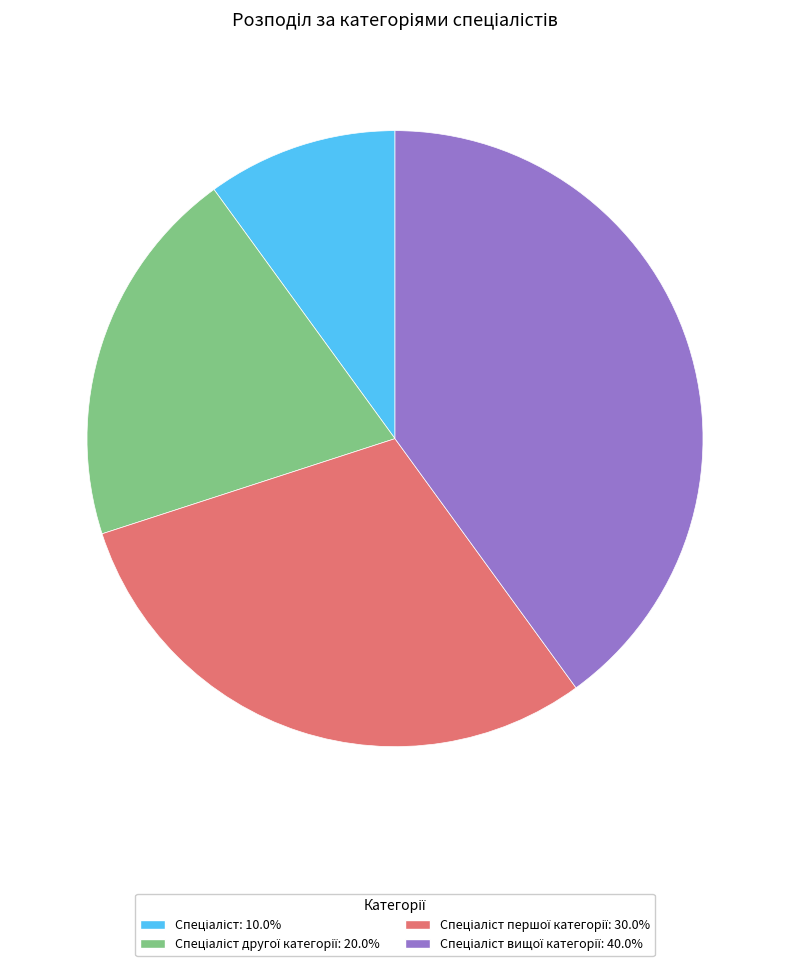

Is there a majority slice in this chart?

No